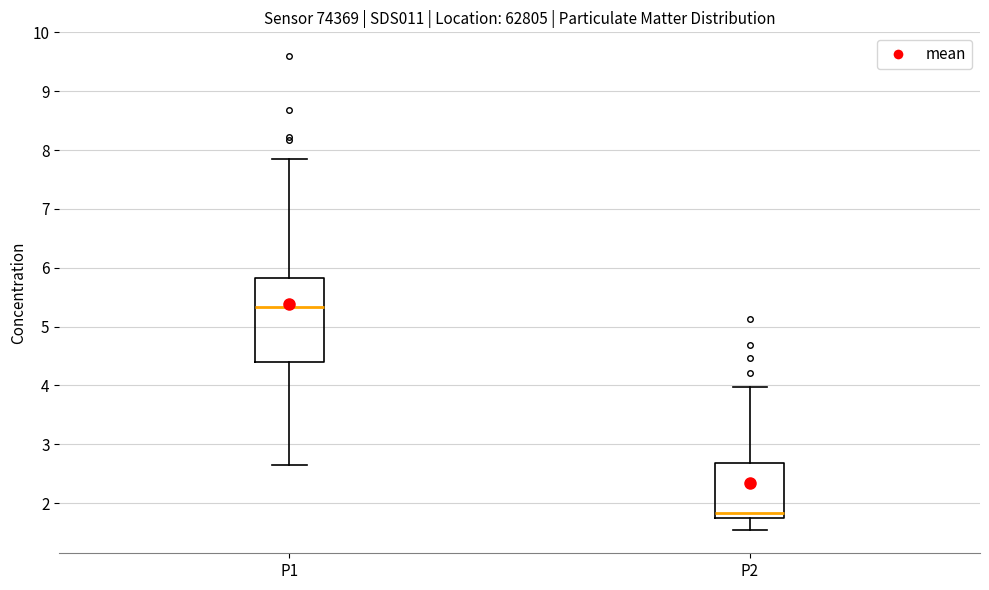

Which box is the tallest, from its lower edge to its upper edge?

P1